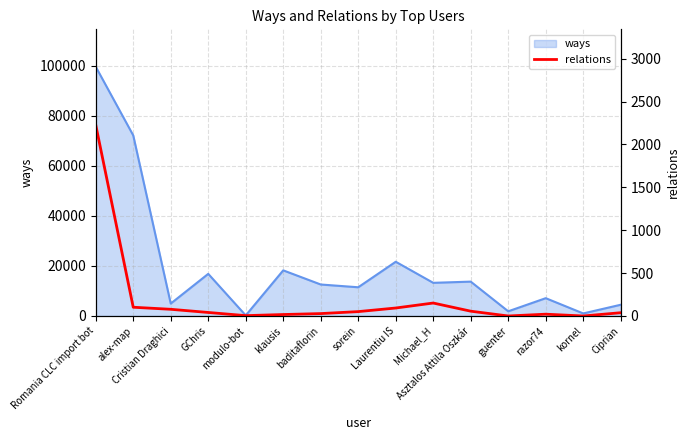

What is the maximum value for ways?

99567